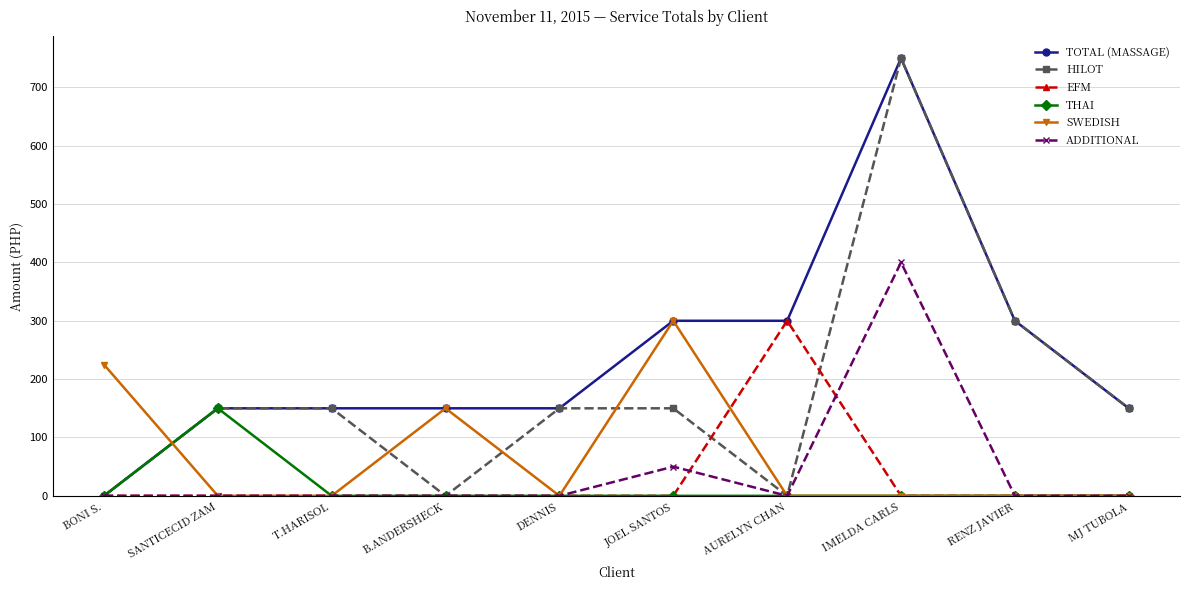

Where is the first local maximum for SWEDISH?

B.ANDERSHECK